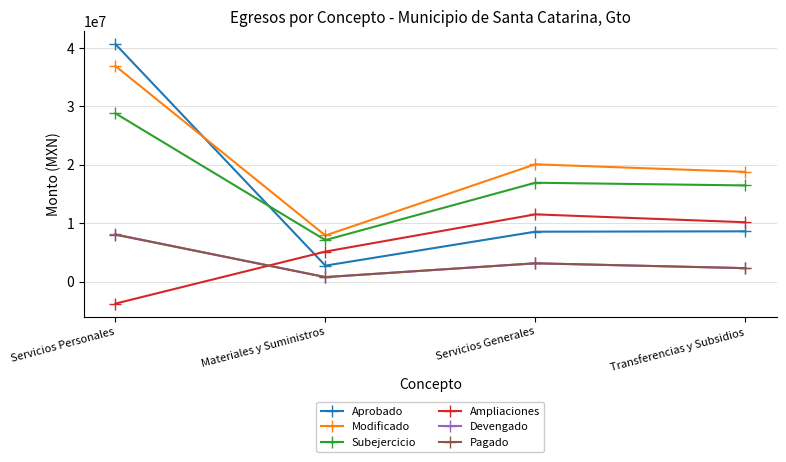

At how many categories does at least one series exceed 39042774?

1